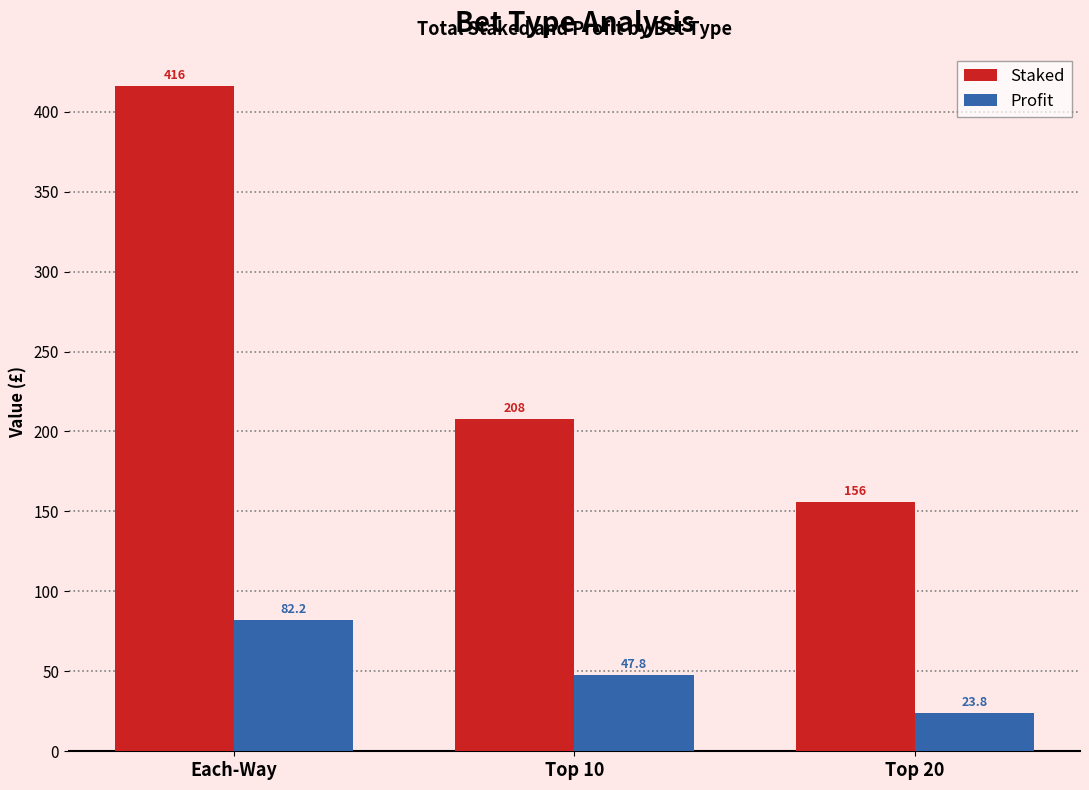

What is the minimum value shown in the chart?

23.8